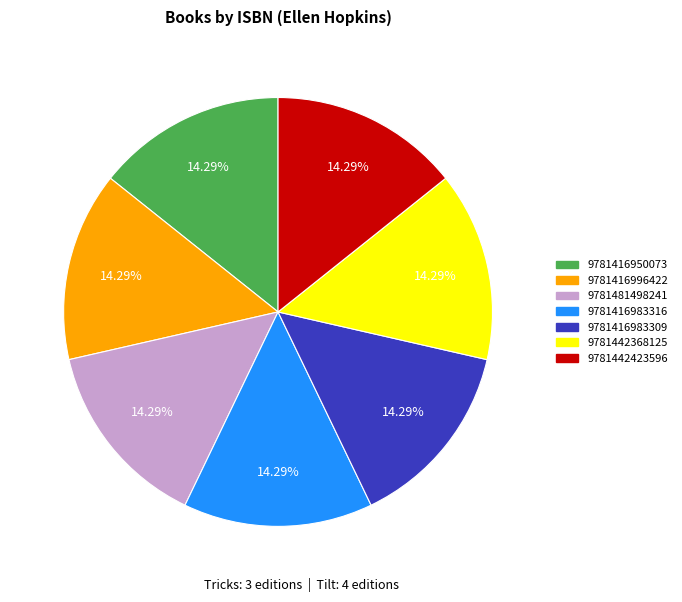

What is the ratio of the value at 9781416950073 to the value at 9781416983309?

1.0